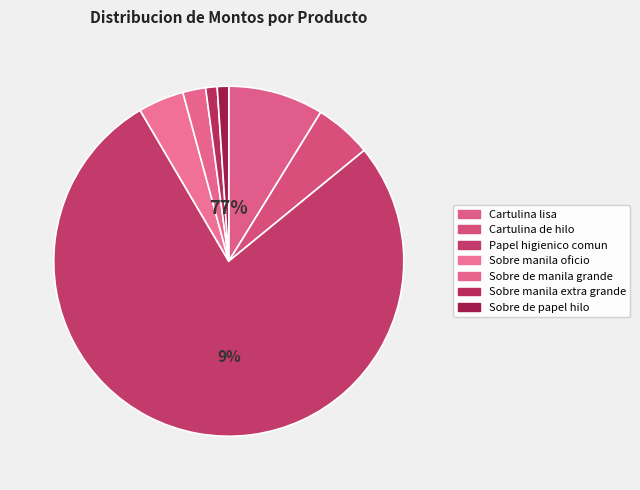

Which has a higher value, Cartulina de hilo or Sobre manila extra grande?

Cartulina de hilo